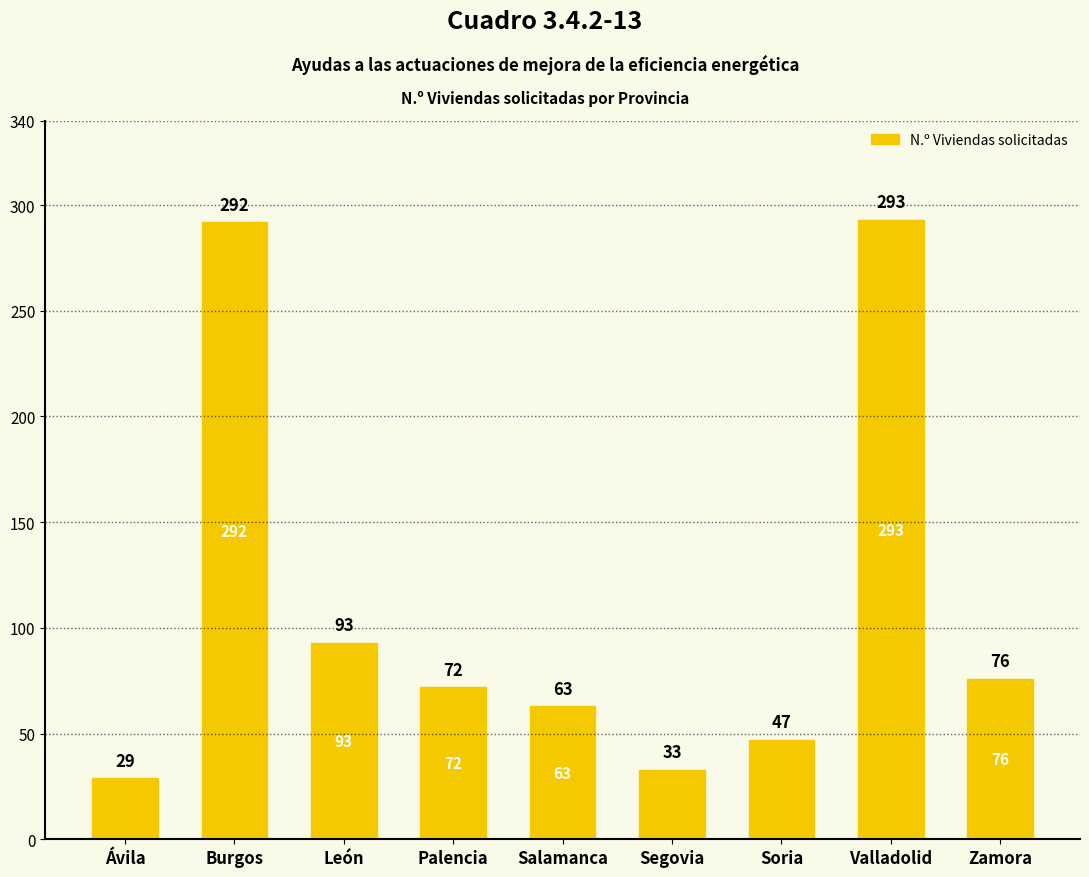

How many values are below 72?

4